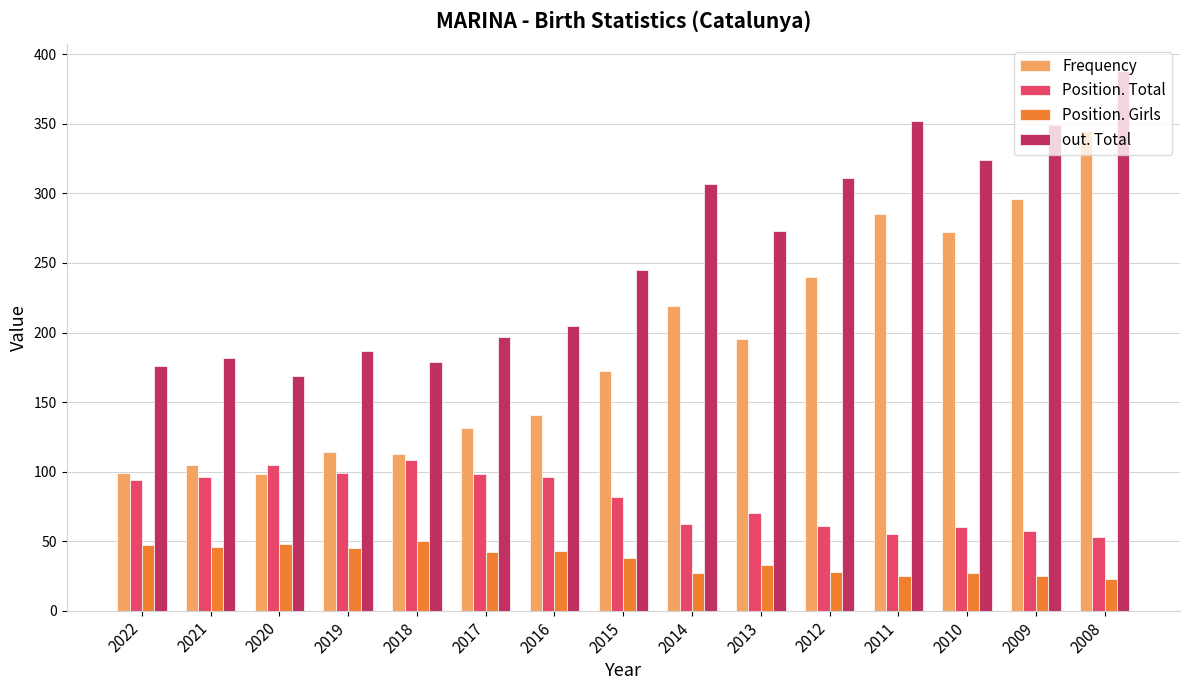

What are all the series names shown in the legend?

Frequency, Position. Total, Position. Girls, out. Total